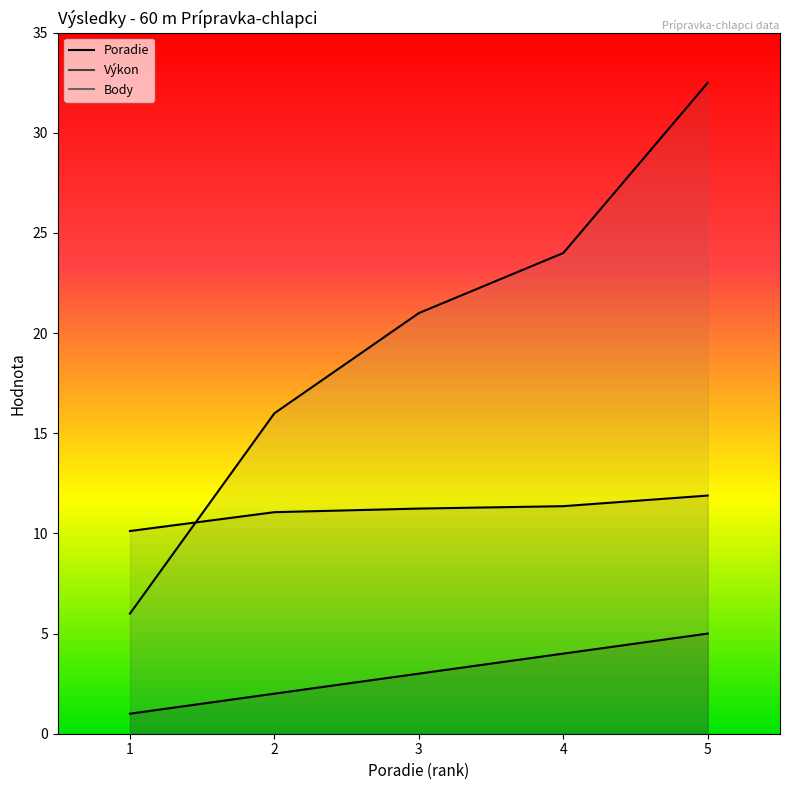

Which series has the largest total across all categories?

Body